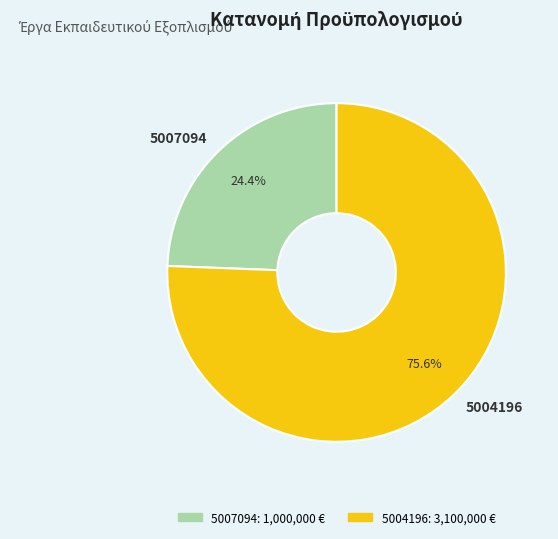

How many segments does this pie chart have?

2